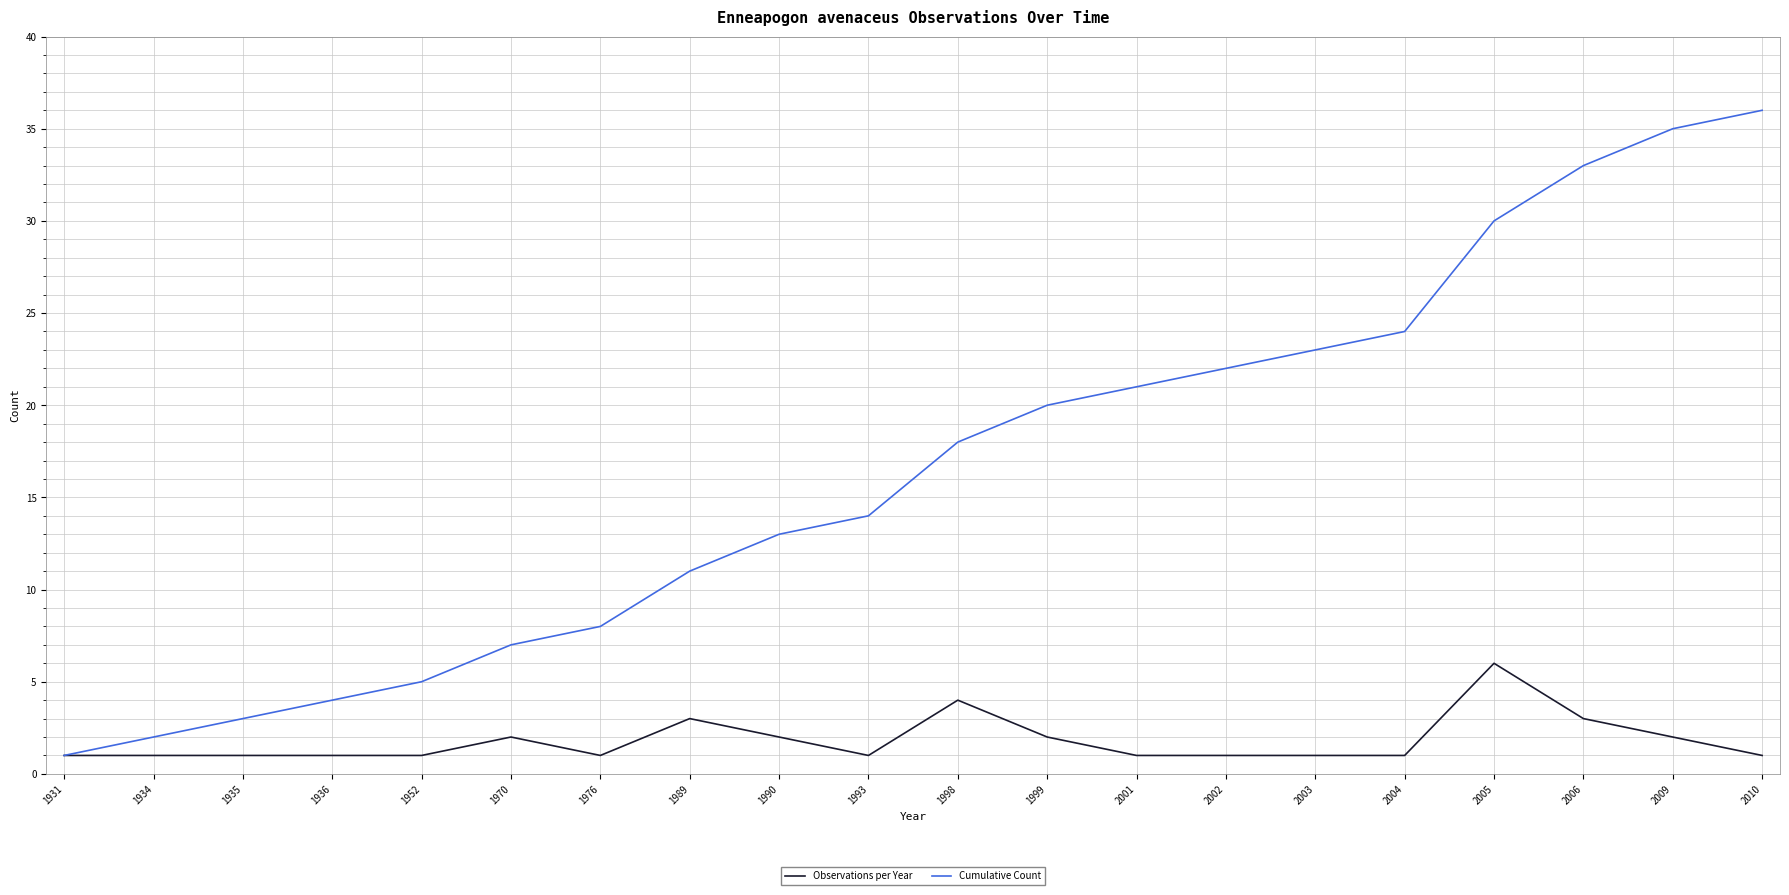

At which label does Cumulative Count reach its peak?

2010